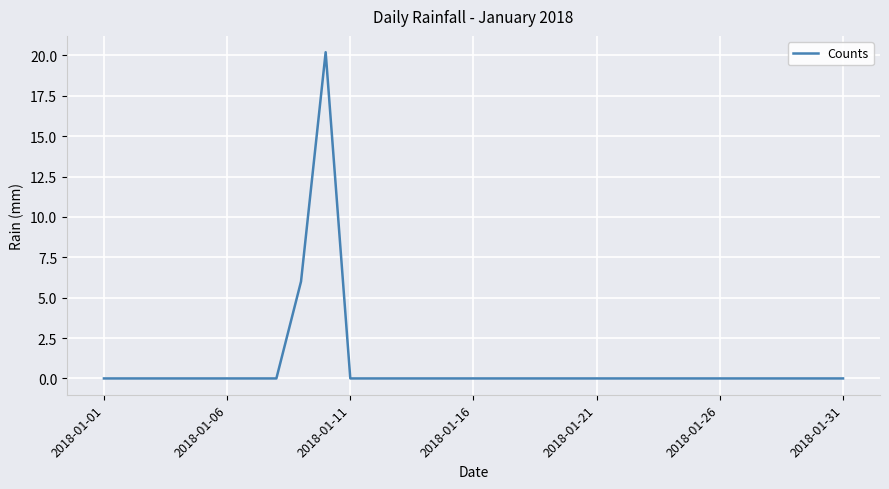

What is the greatest value displayed?

20.2